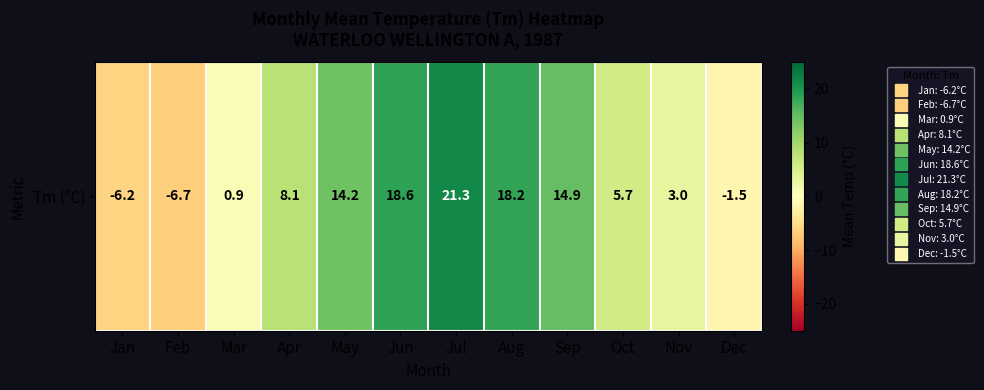

At which label does the data first exceed 8?

Apr